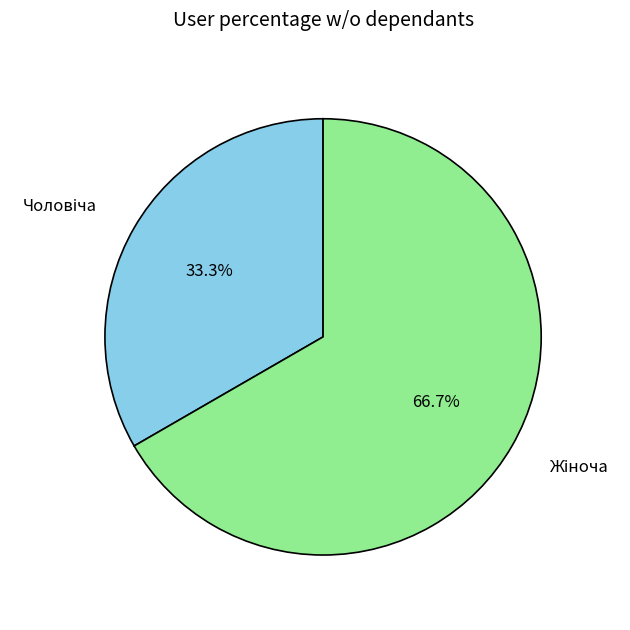

Does any single category account for the majority?

Yes